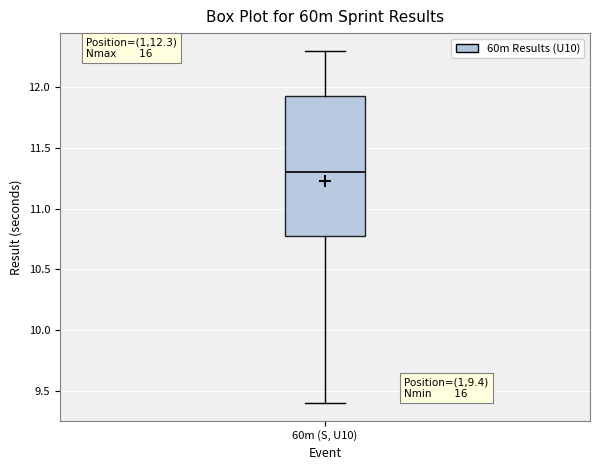

Read this box plot against the y-axis: the position of the median line, the range covered by the box, and the ends of both whiskers. The values are not printed on the chart, so give them approximately, as read against the axis.

median 11.30, box 10.80 to 11.95, whiskers 9.40 to 12.30